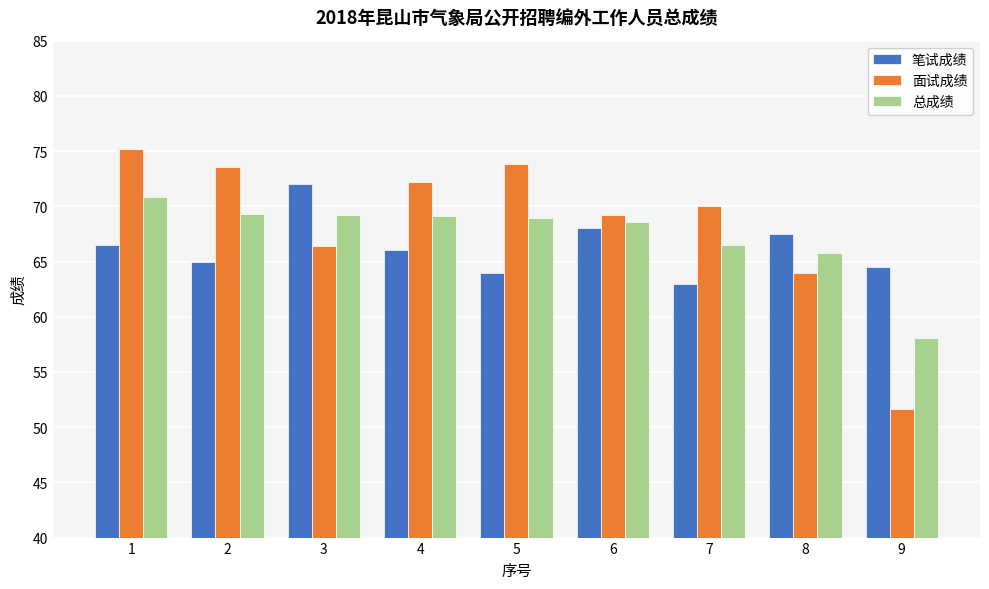

What are all the series names shown in the legend?

笔试成绩, 面试成绩, 总成绩